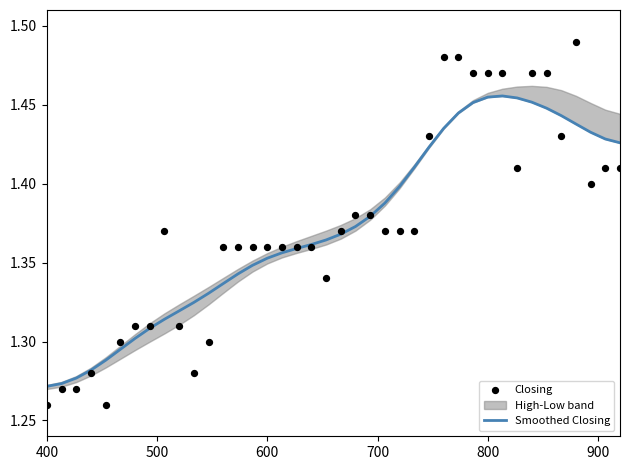

Which series reaches the minimum Y coordinate?

Closing